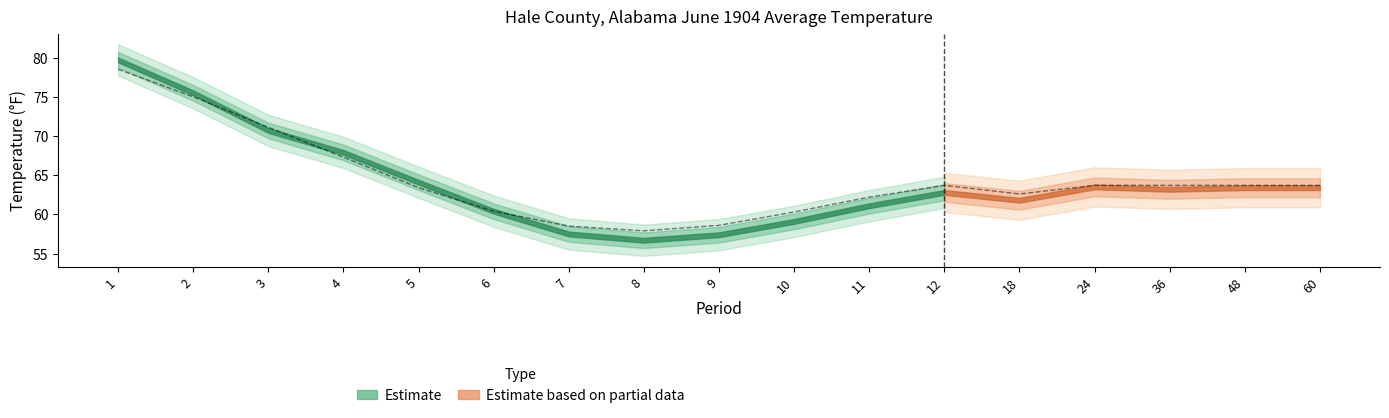

Where is the first local maximum for 1901-2000 Mean?

12